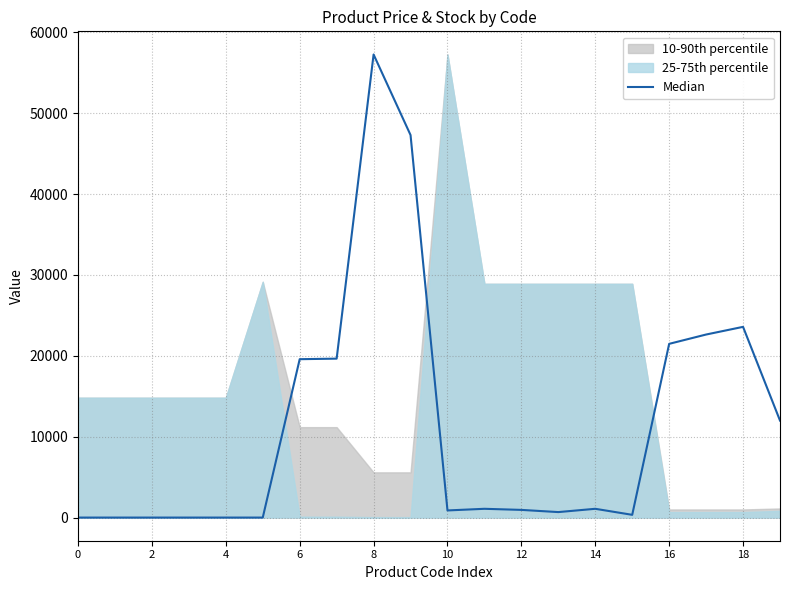

What is the average value?

11424.5